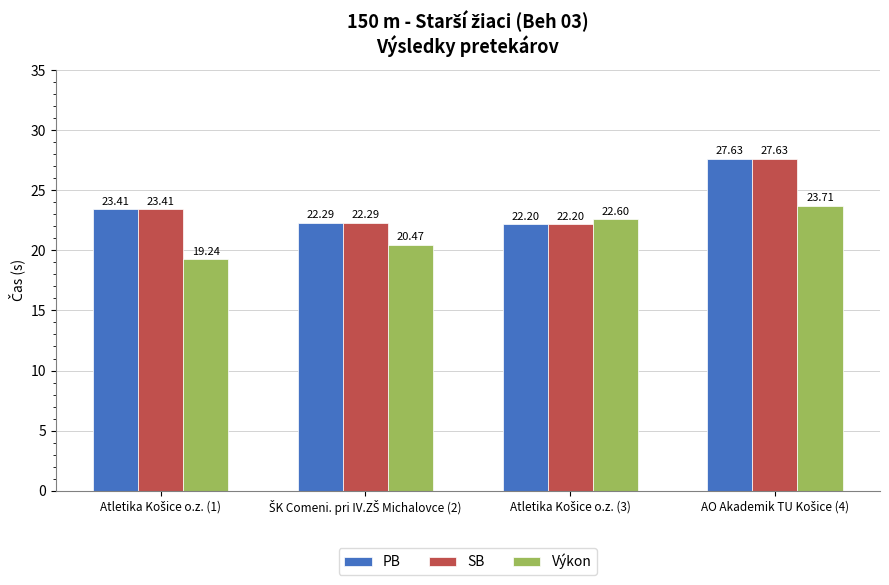

What is the average value of the SB series?

23.9